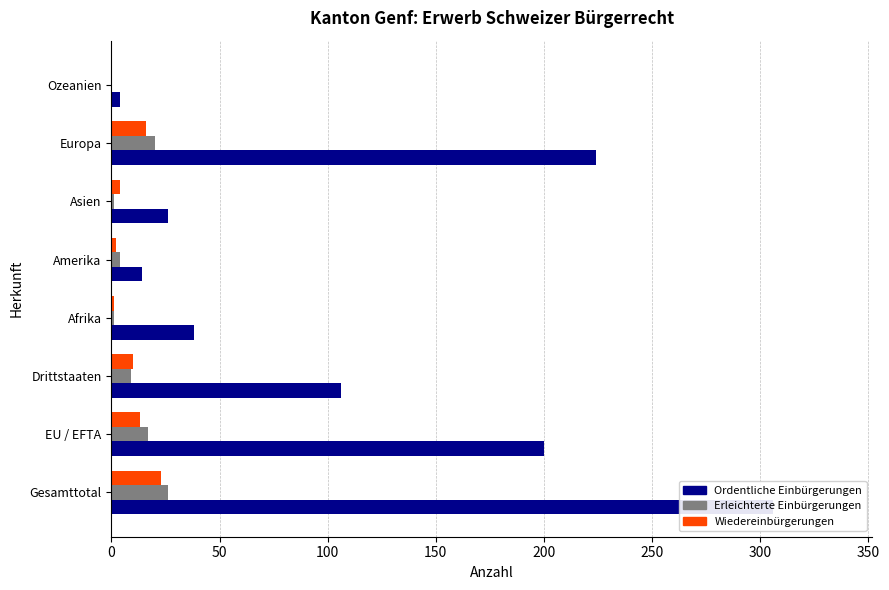

Reading left to right, what are all the values shown in this chart?

Ordentliche Einbürgerungen: 306	200	106	38	14	26	224	4
Erleichterte Einbürgerungen: 26	17	9	1	4	1	20	0
Wiedereinbürgerungen: 23	13	10	1	2	4	16	0